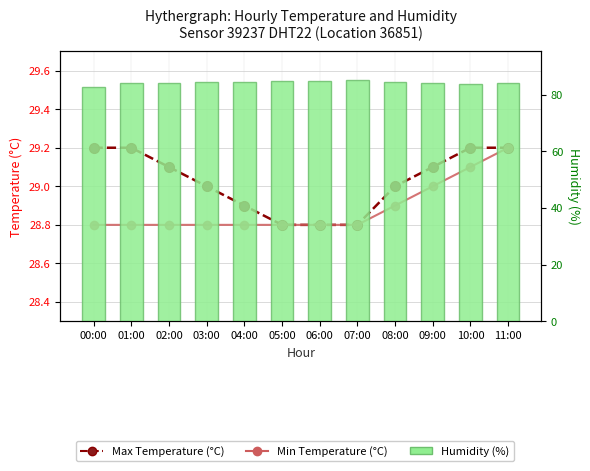

What is the maximum value shown in the chart?

85.1